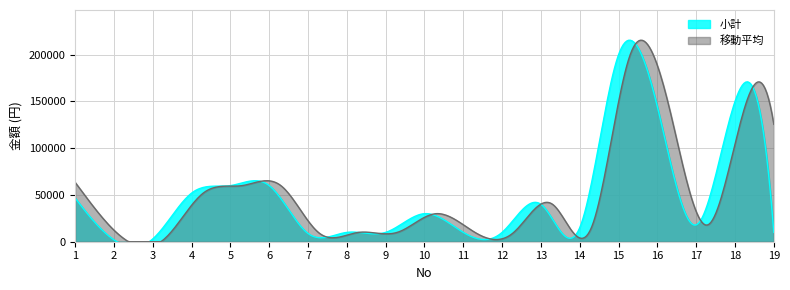

Reading left to right, what are all the values shown in this chart?

46780	2000	3000	52000	60000	60000	8850	10000	10000	30000	10000	10000	40000	15000	200000	144370	18000	150000	10000